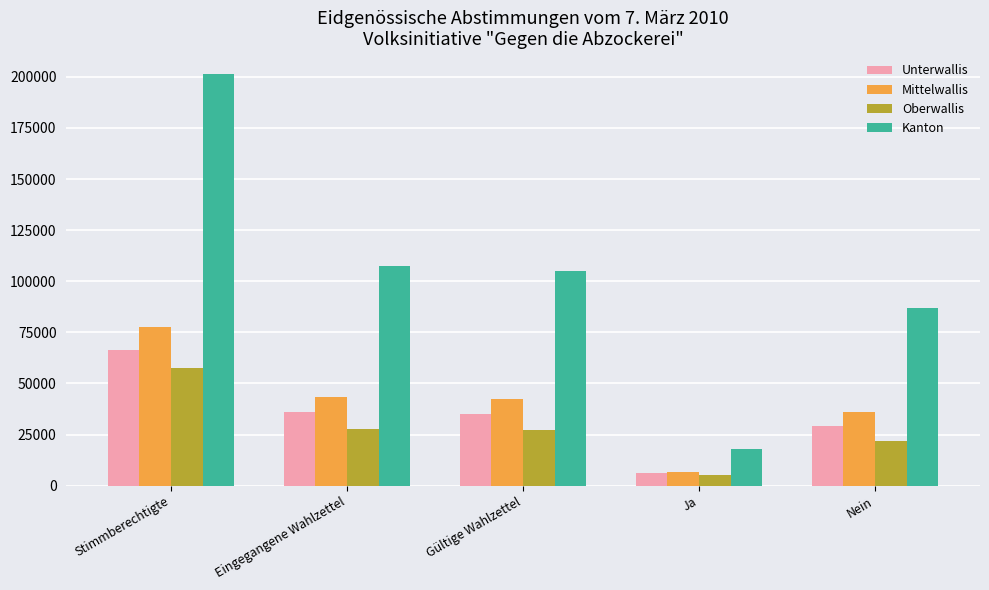

How many bars are there in each group?

4